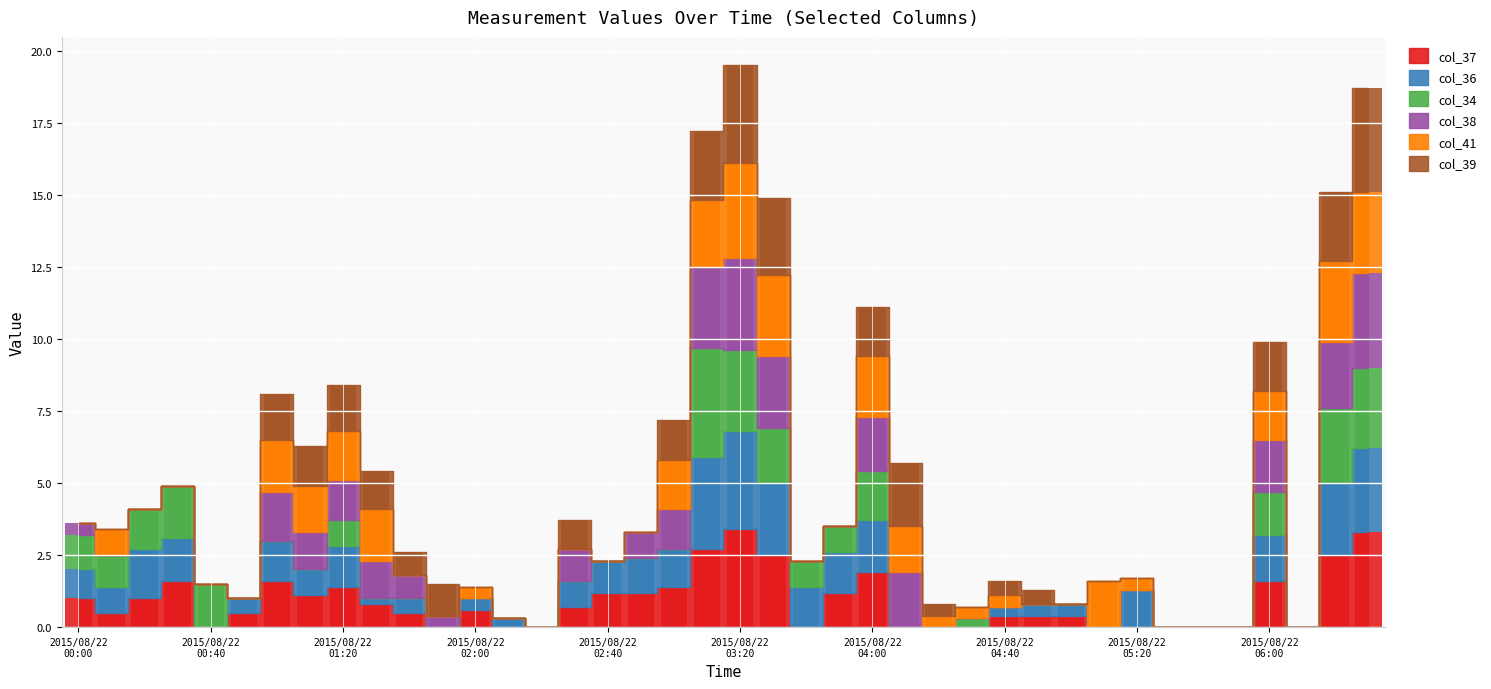

How many values in the col_39 series exceed 0?

19